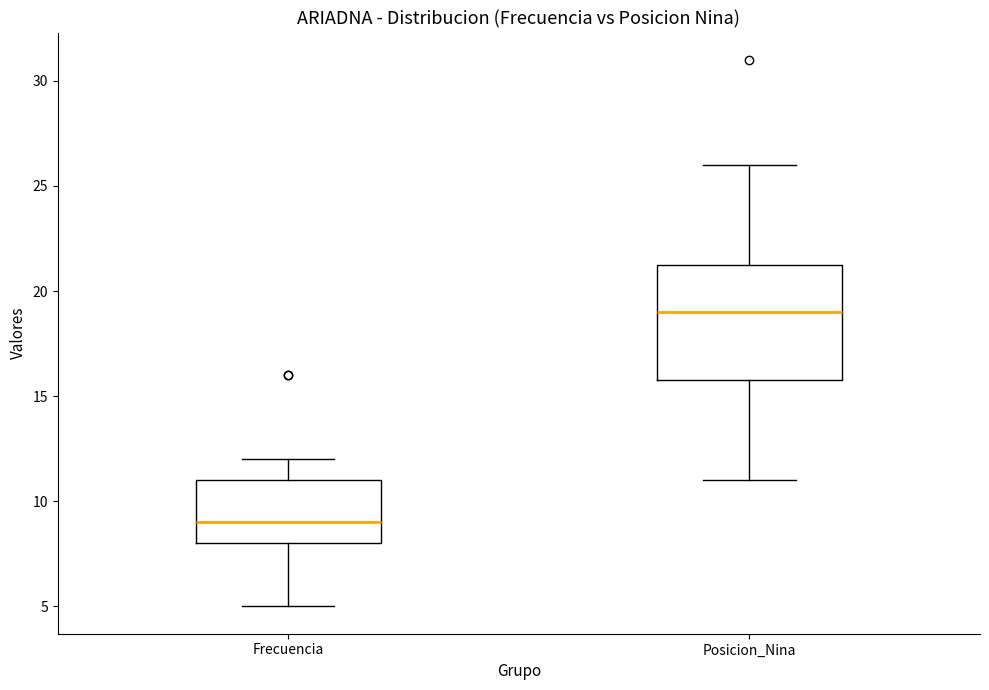

Where is the upper edge of the box for Posicion_Nina on the y-axis? The values are not printed on the chart, so give them approximately, as read against the axis.

21.5